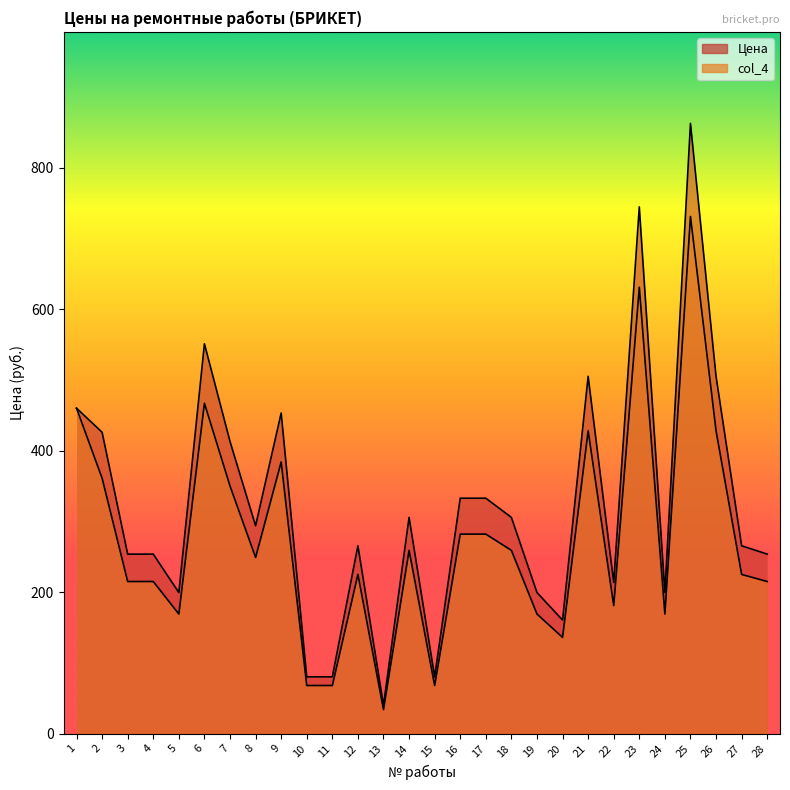

Between 6 and 26, which is larger?

6